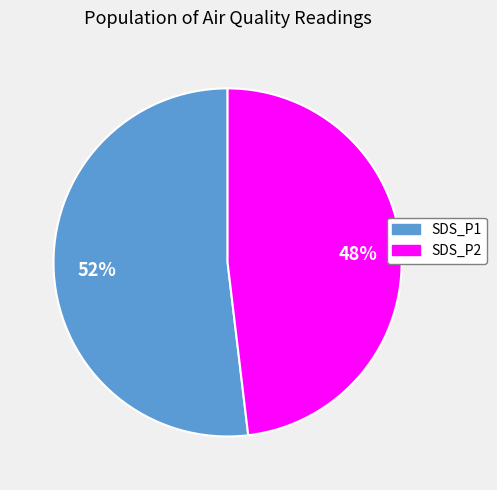

Combined, do SDS_P1 and SDS_P2 account for over 50%?

Yes